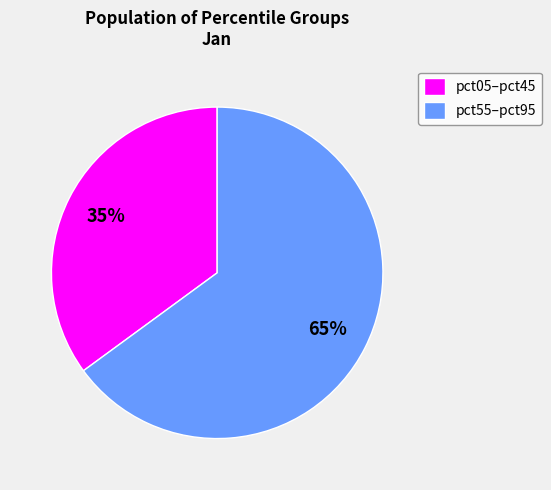

Which slice is the smallest?

pct05–pct45